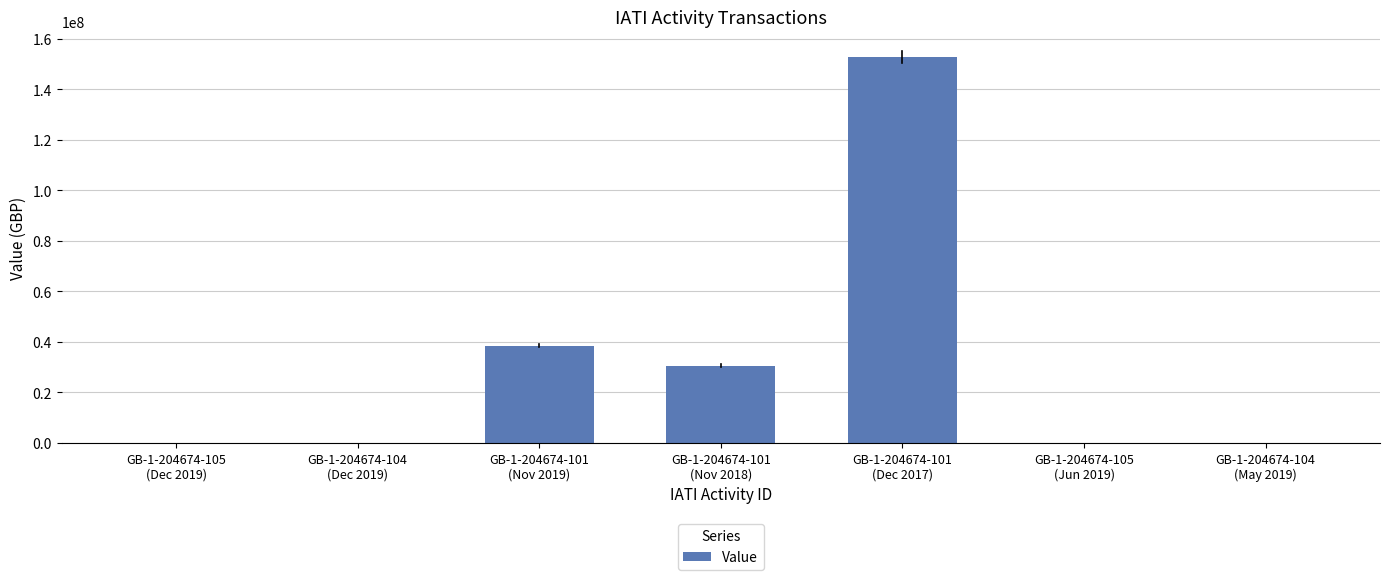

What is the maximum value shown in the chart?

152830039